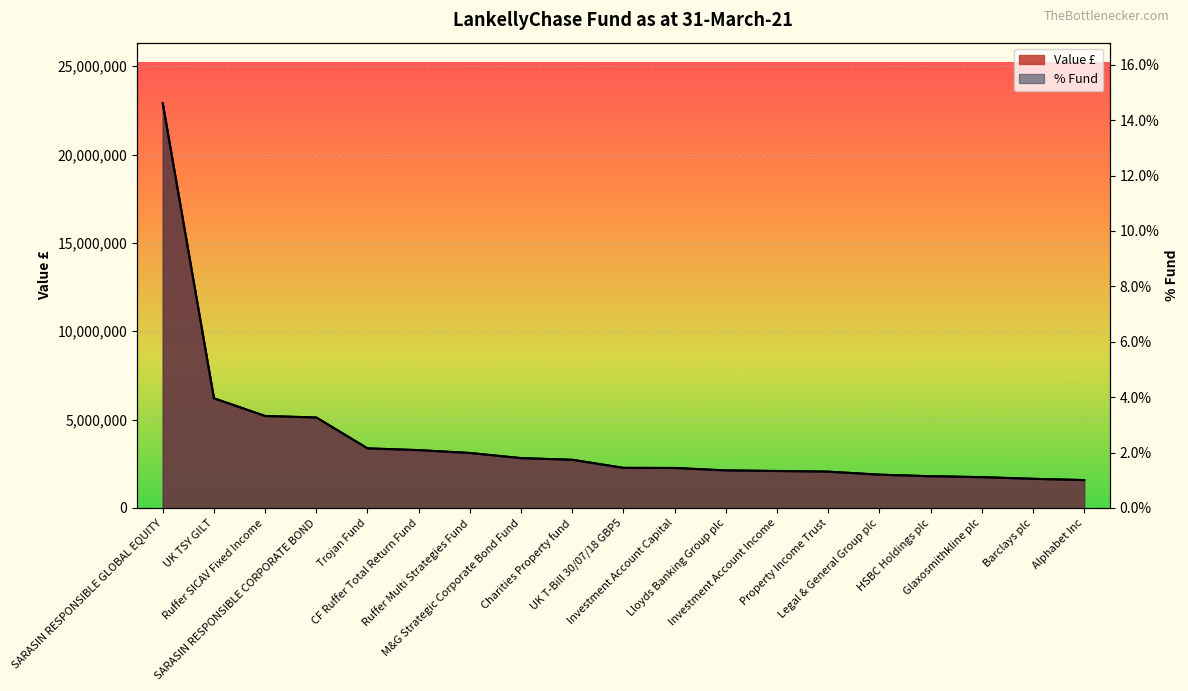

What is the difference between the highest and lowest values at HSBC Holdings plc?

1793710.4